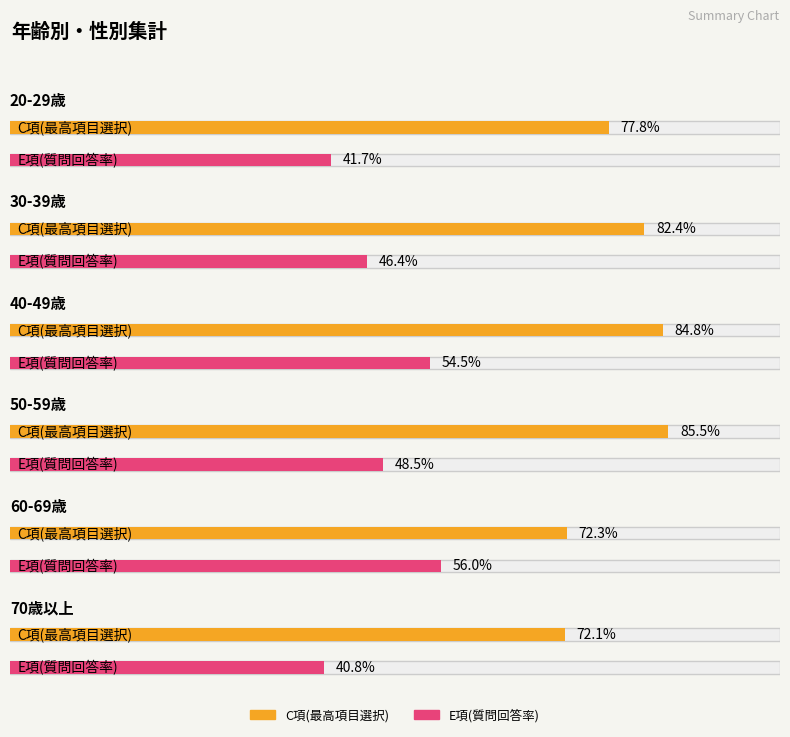

How many distinct data groups are displayed?

2